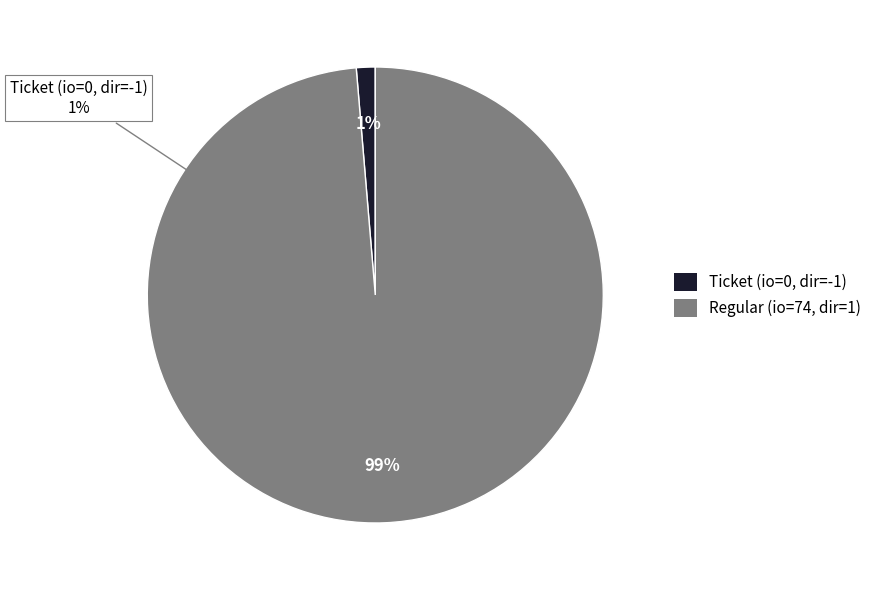

Which slice represents more than half of the pie?

Regular tx (io_index=74)